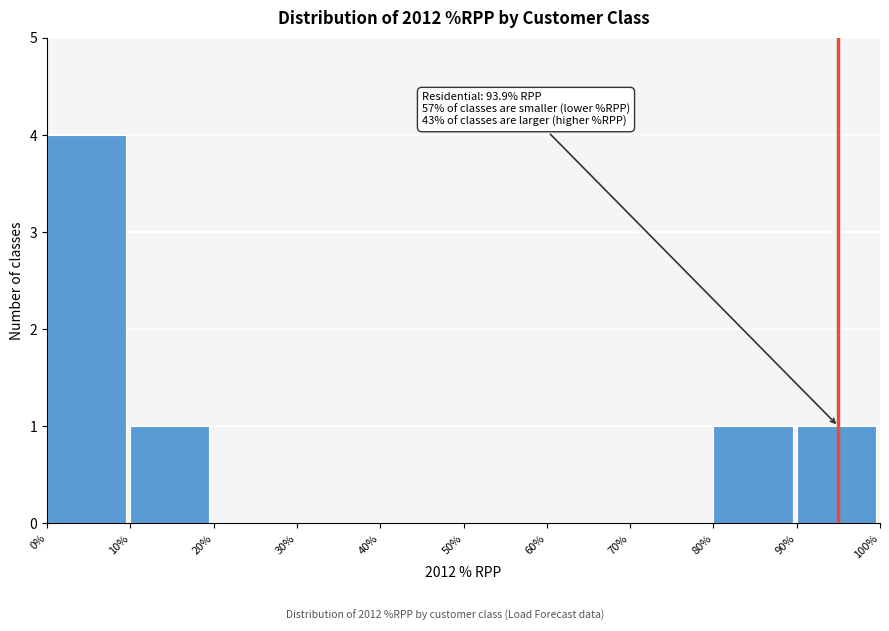

Reading left to right, list all the values displayed in this chart.

0%=4	10%=1	20%=0	30%=0	40%=0	50%=0	60%=0	70%=0	80%=1	90%=1